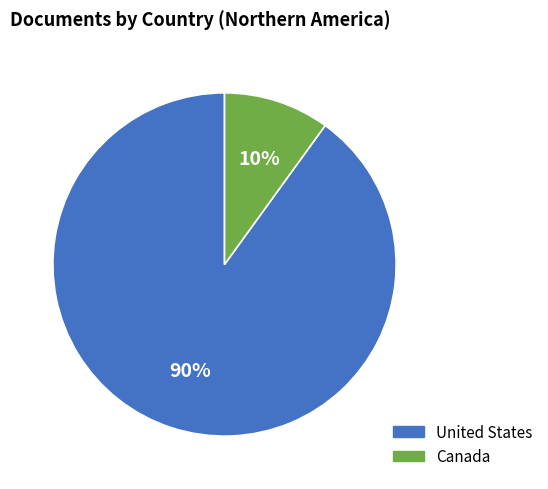

To the nearest percent, what percentage of the pie is Canada?

10%